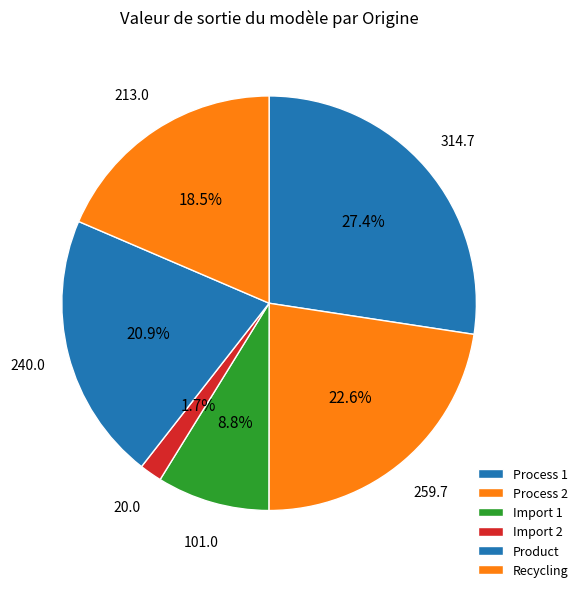

What is the largest slice in the pie chart?

Process 1